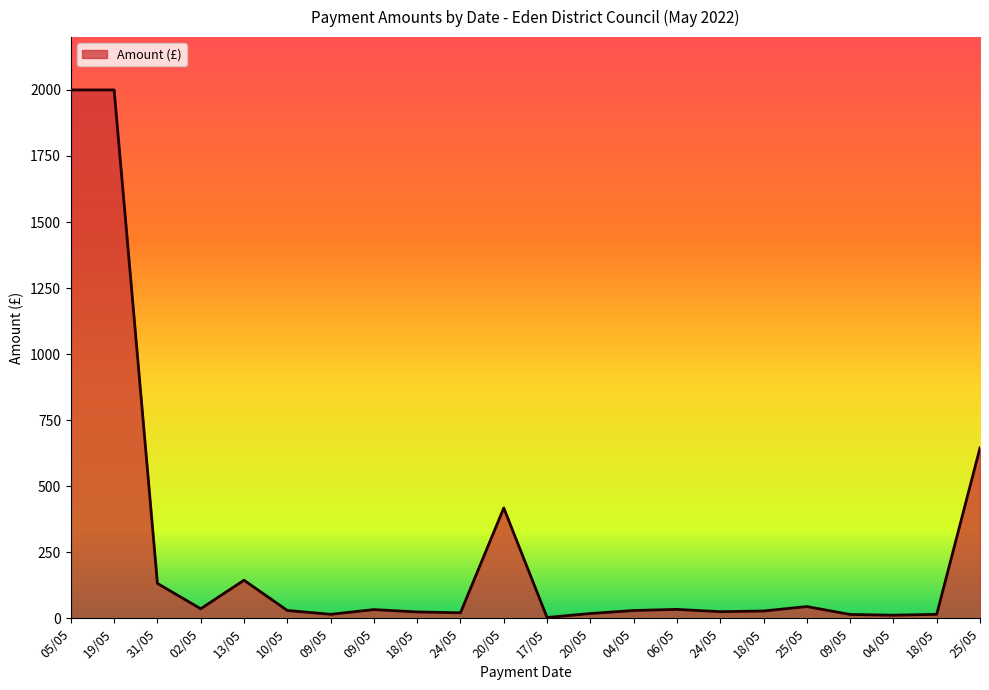

True or false: the data shows 27.6 at 18/05.

True